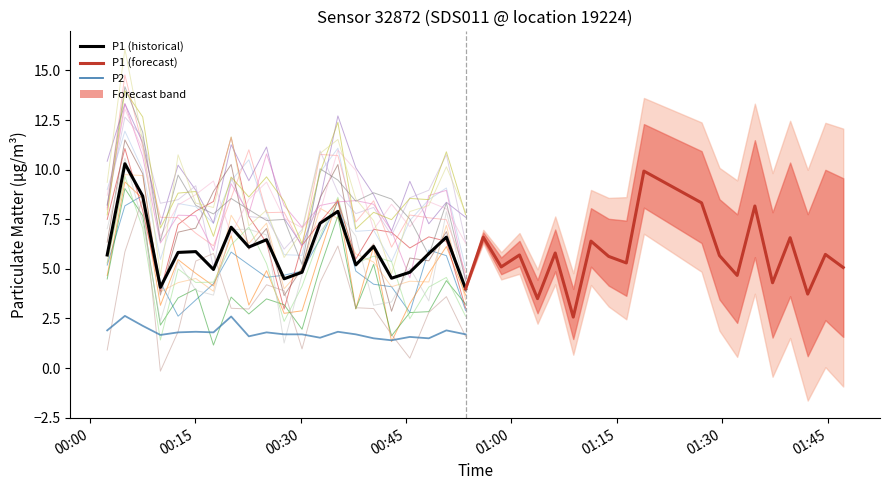

Which category has the lowest value in the P1 series?

26